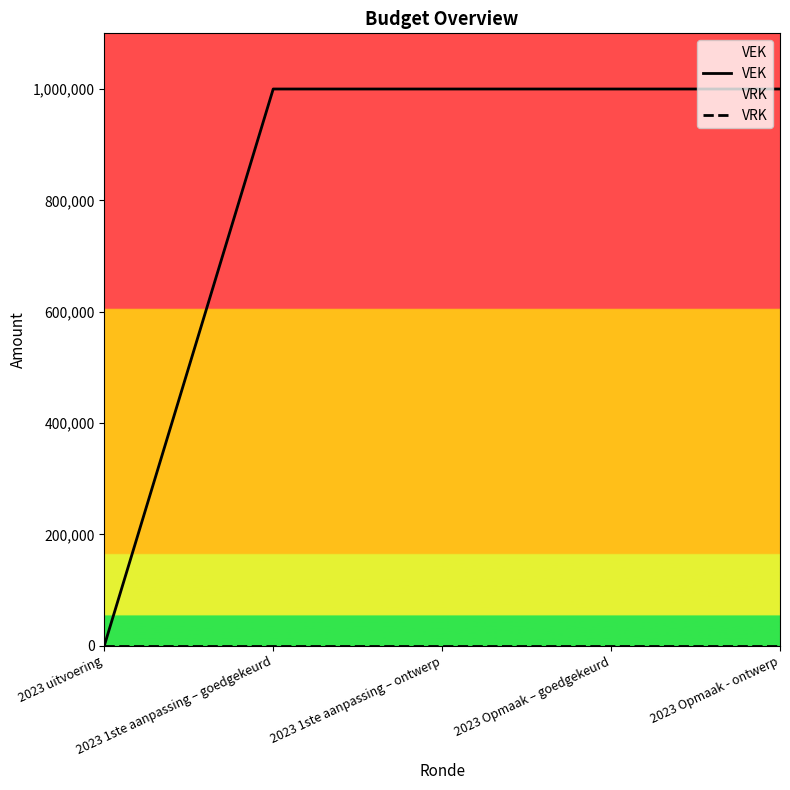

Which series has the largest range (max minus min)?

VEK